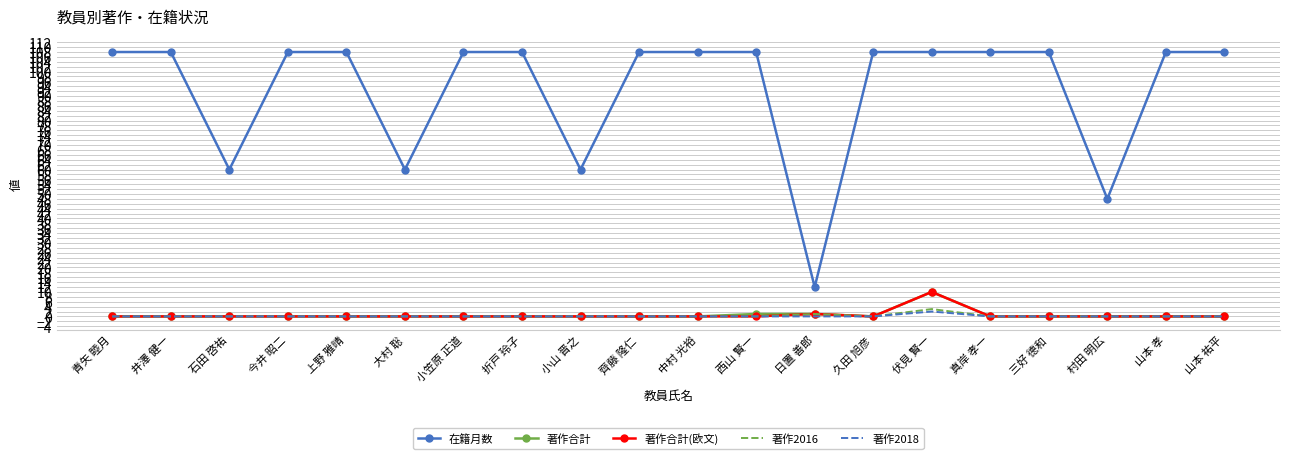

The 在籍月数 series shows 143 at 青矢 睦月. True or false?

False